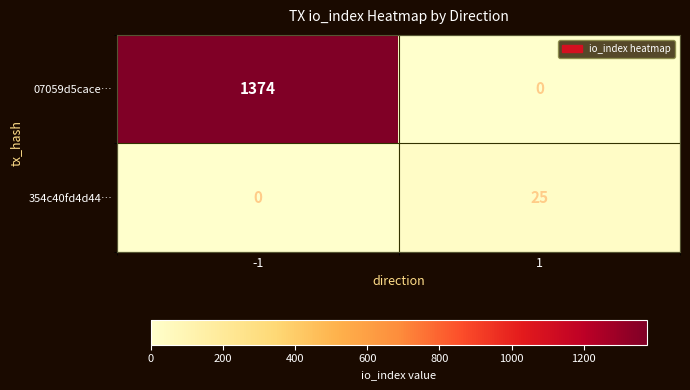

Count the number of categories in the chart.

2